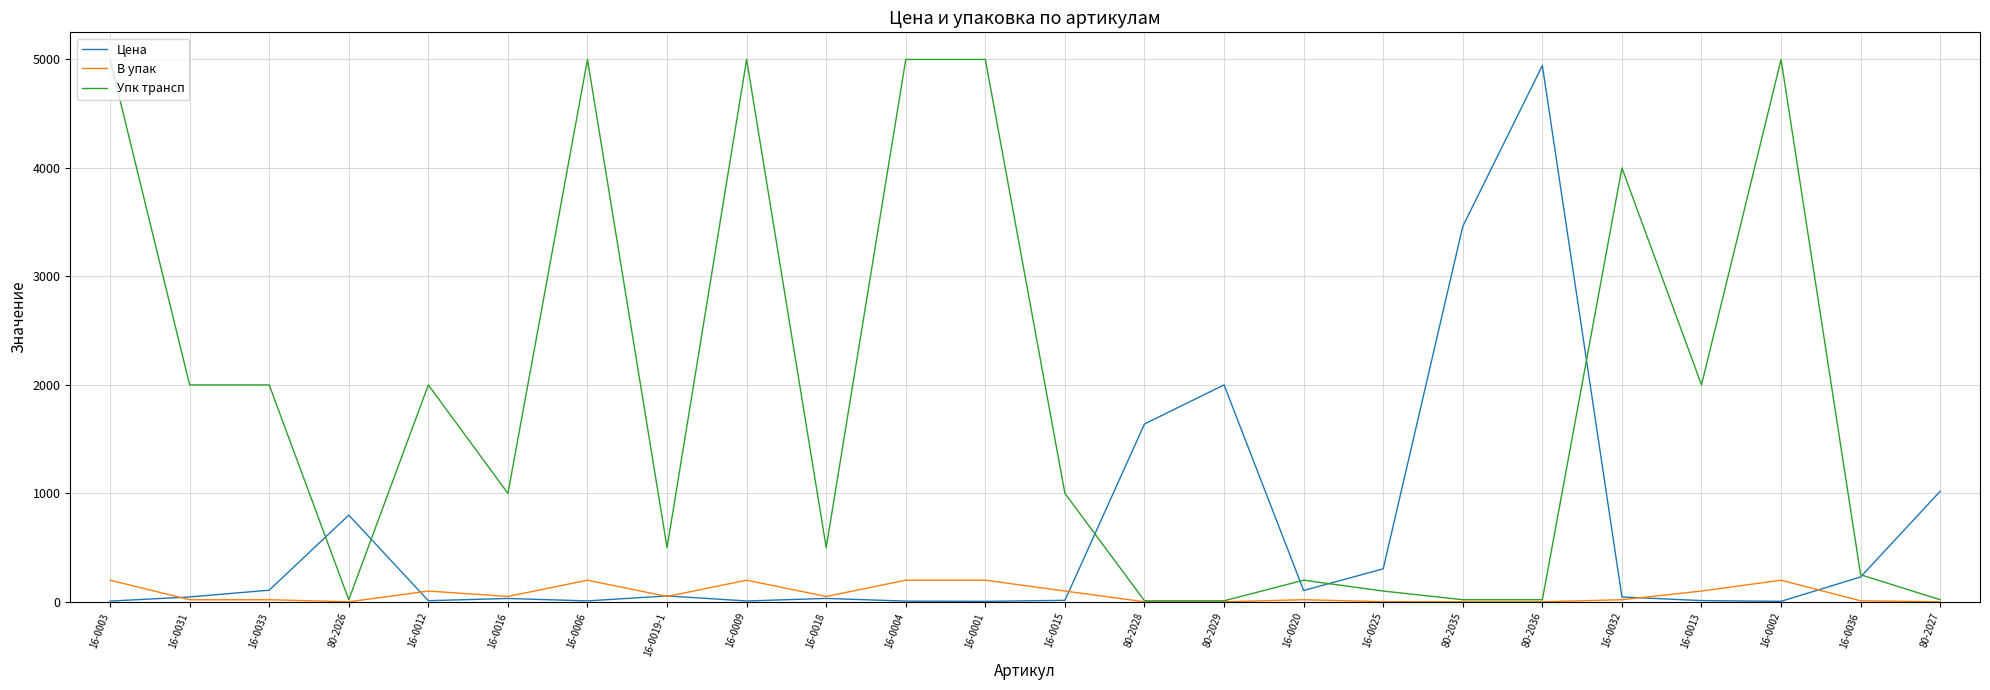

List the series in order of their overall mean, highest first.

Упк трансп, Цена, В упак